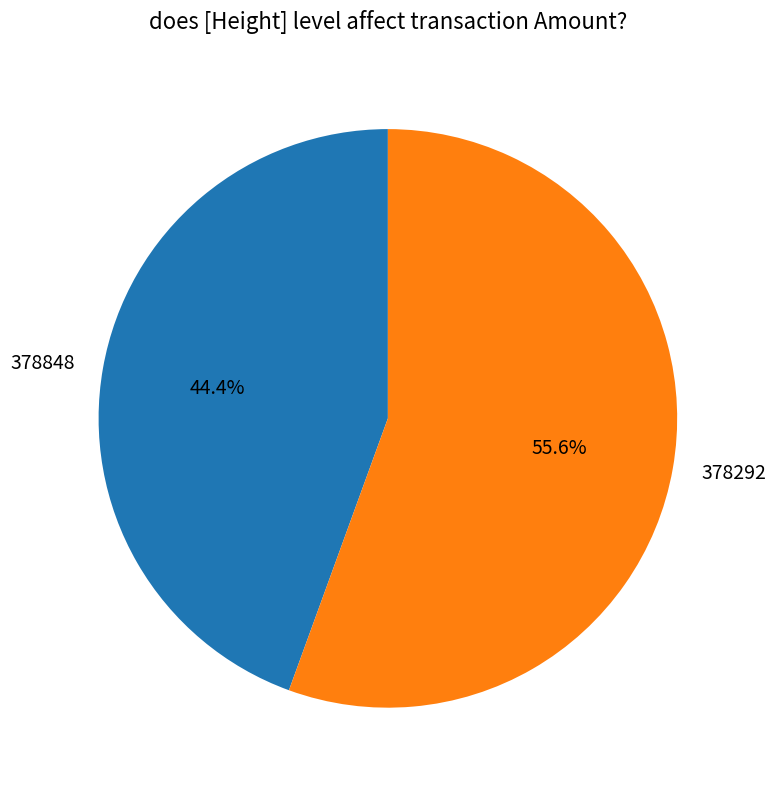

Is there any slice that represents more than half of the pie?

Yes